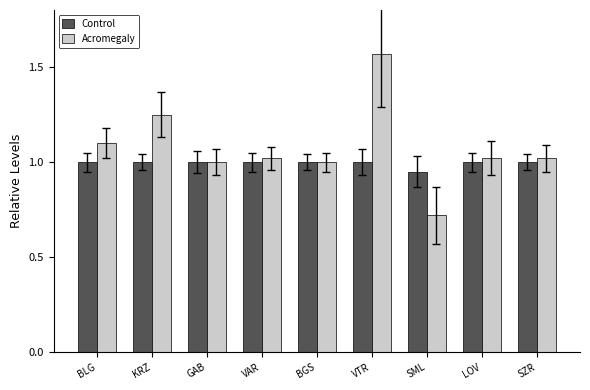

At which category is the sum across all series the highest?

VTR